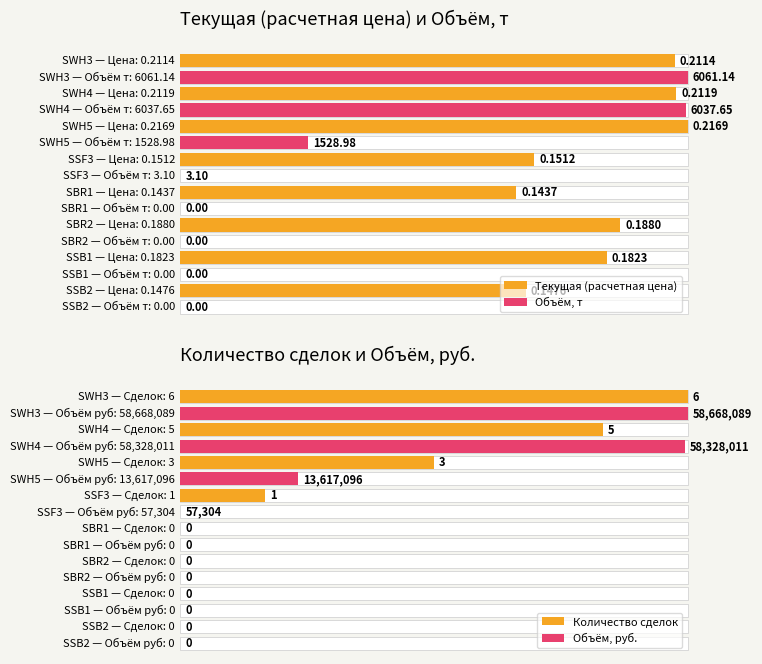

How many series are shown in this chart?

2